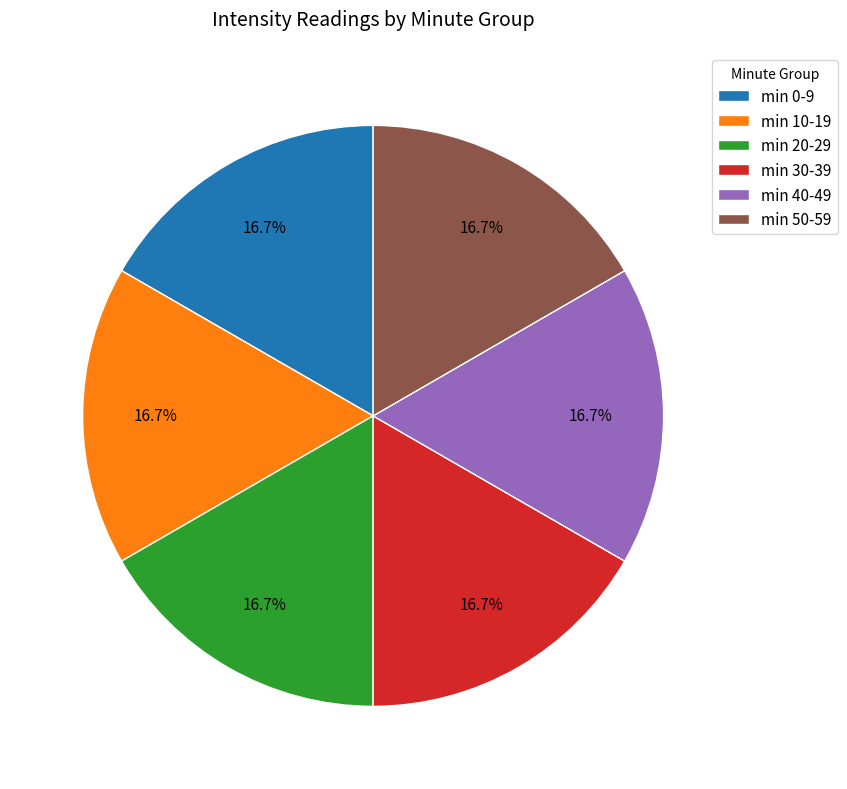

What is the ratio of the value at min 10-19 to the value at min 50-59?

1.0